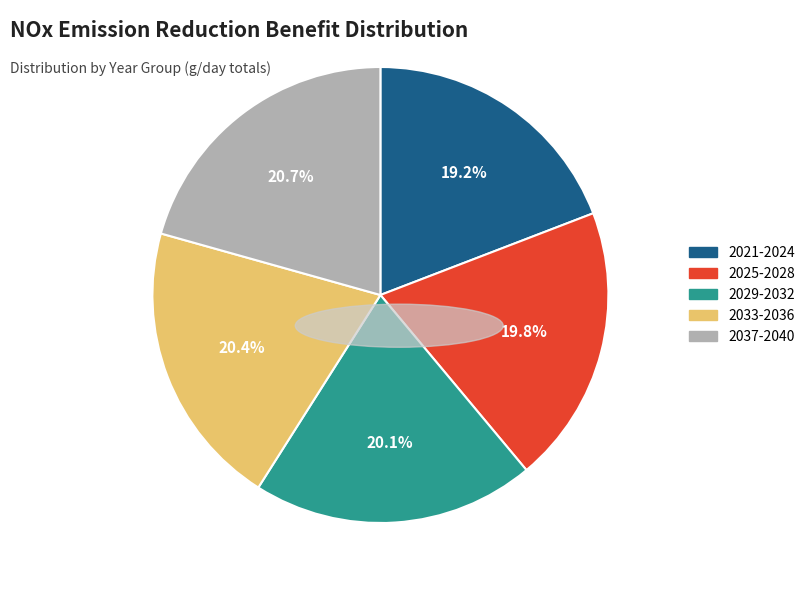

Does any single category account for the majority?

No